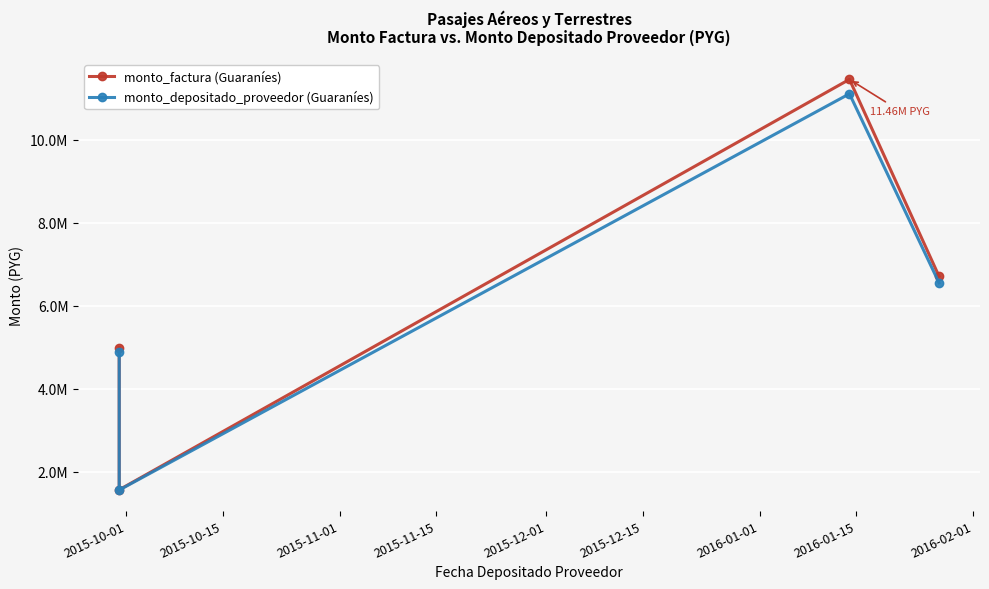

In monto_depositado_proveedor, how many points are higher than both neighbors (excluding endpoints)?

1